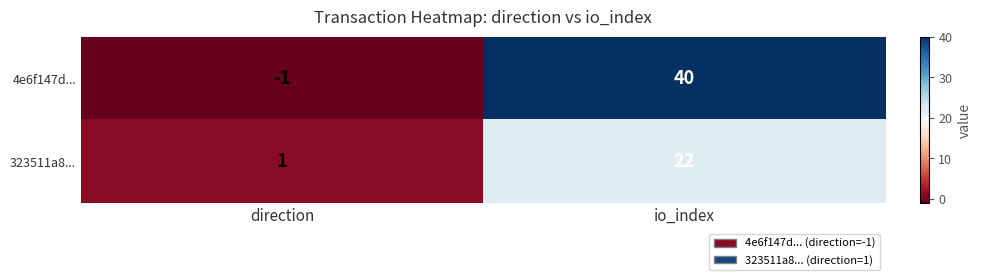

What is the average value of the 323511a8... series?

12